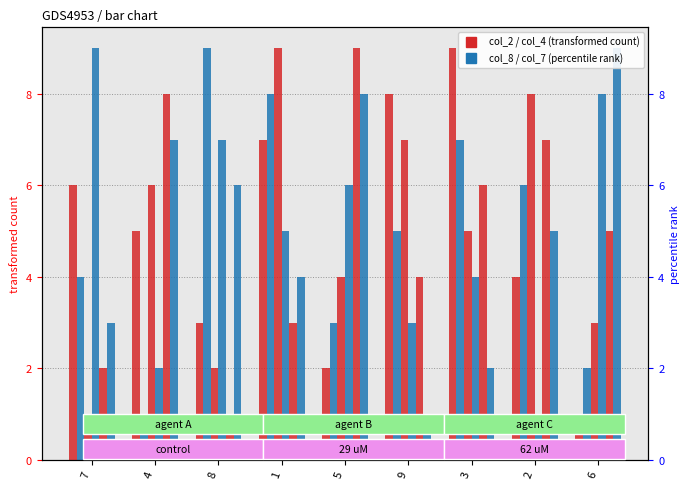

At how many categories does at least one series exceed 2?

9